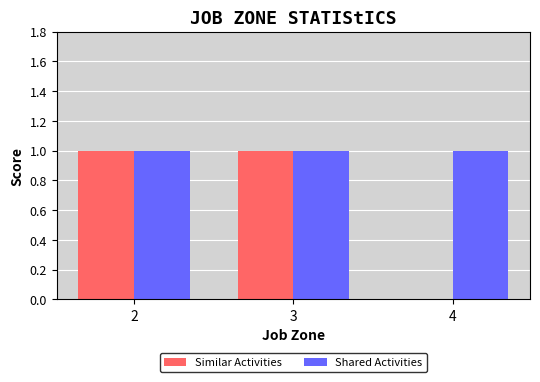

The Similar Activities series shows -1 at 4. True or false?

False